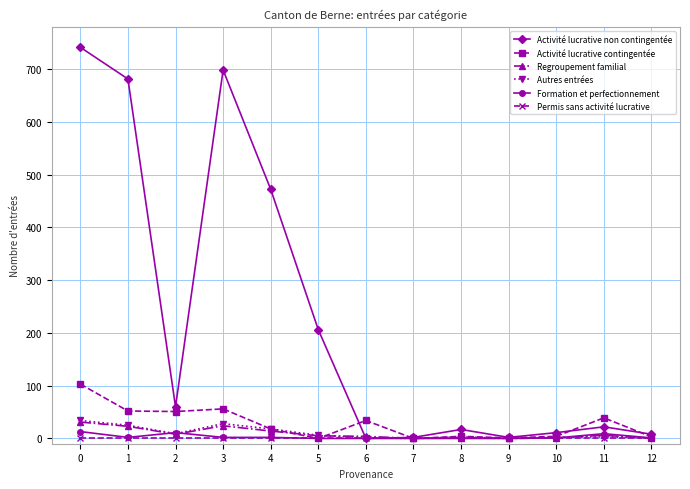

Which series has the largest range (max minus min)?

Activité lucrative non contingentée